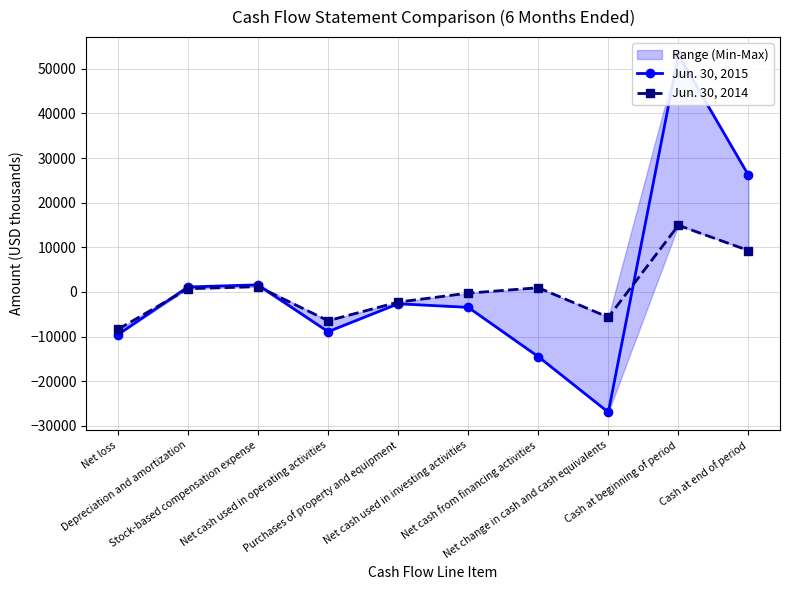

Where do Jun. 30, 2014 and Jun. 30, 2015 first cross each other?

Net loss and Depreciation and amortization